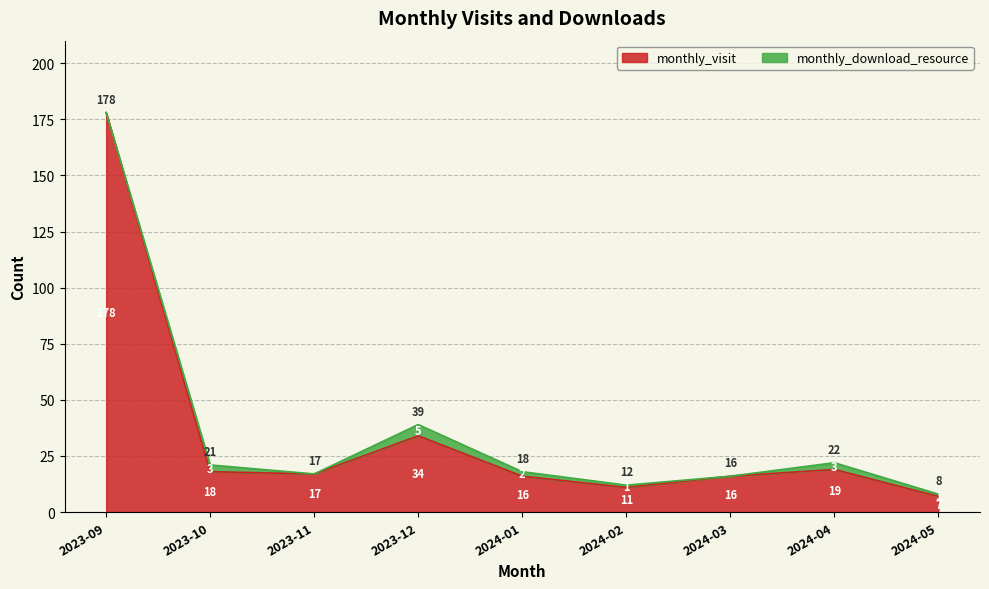

What is the label of the 6th point from the left?

2024-02